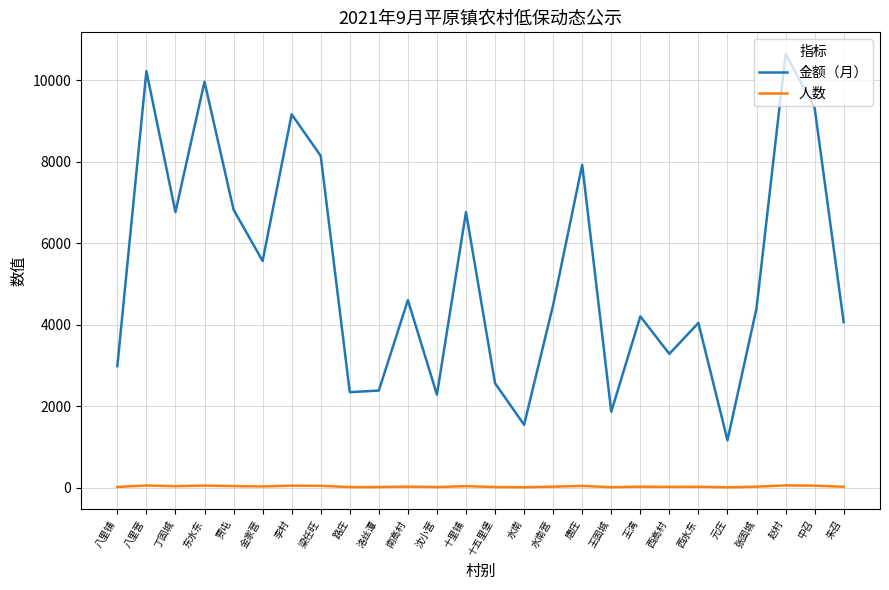

Which series has the widest spread of values?

金额（月）